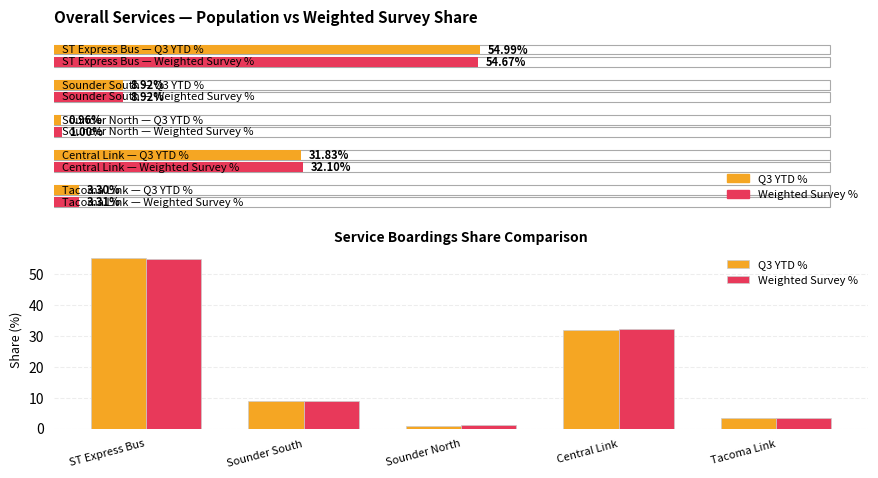

What is the spread (max minus min) of values at Central Link?

0.3